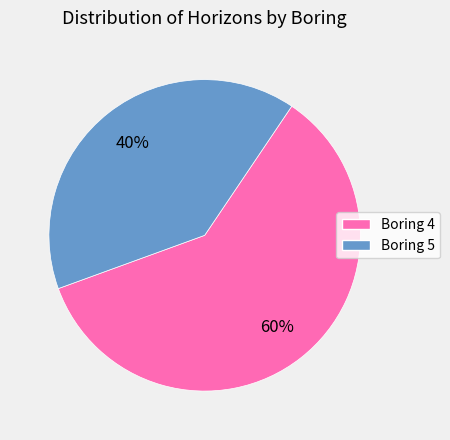

To the nearest percent, what percentage of the pie is Boring 4?

60%